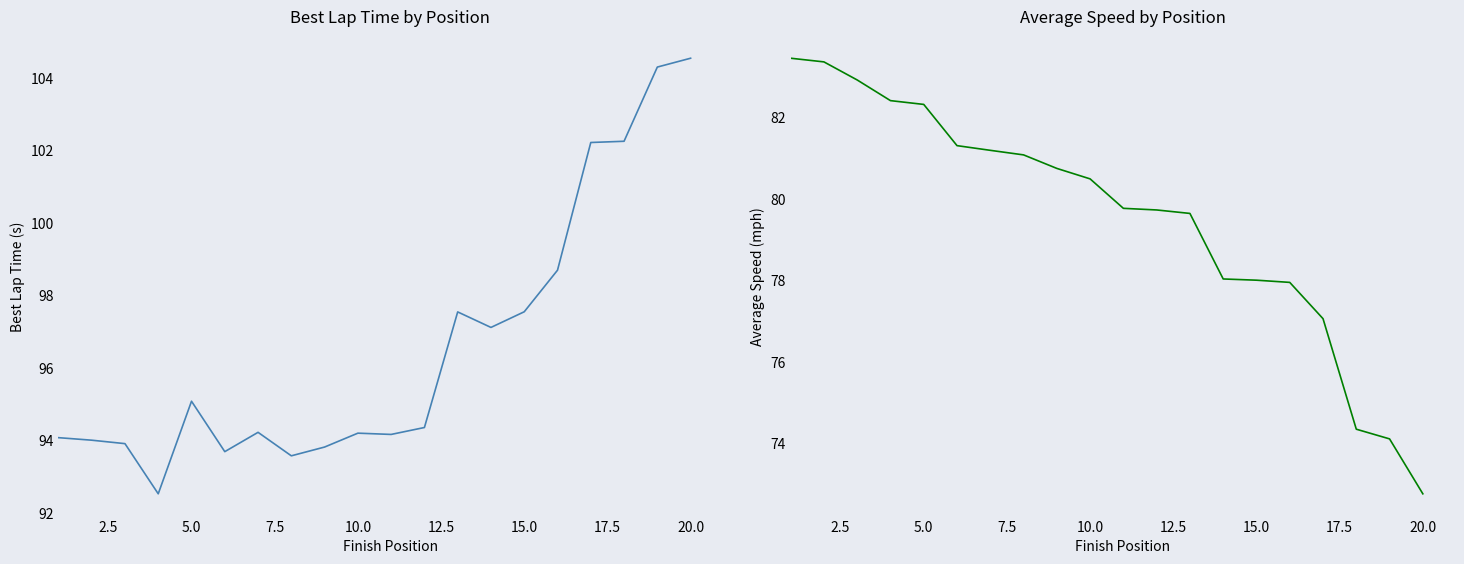

Which series has the widest spread of values?

Best Lap time